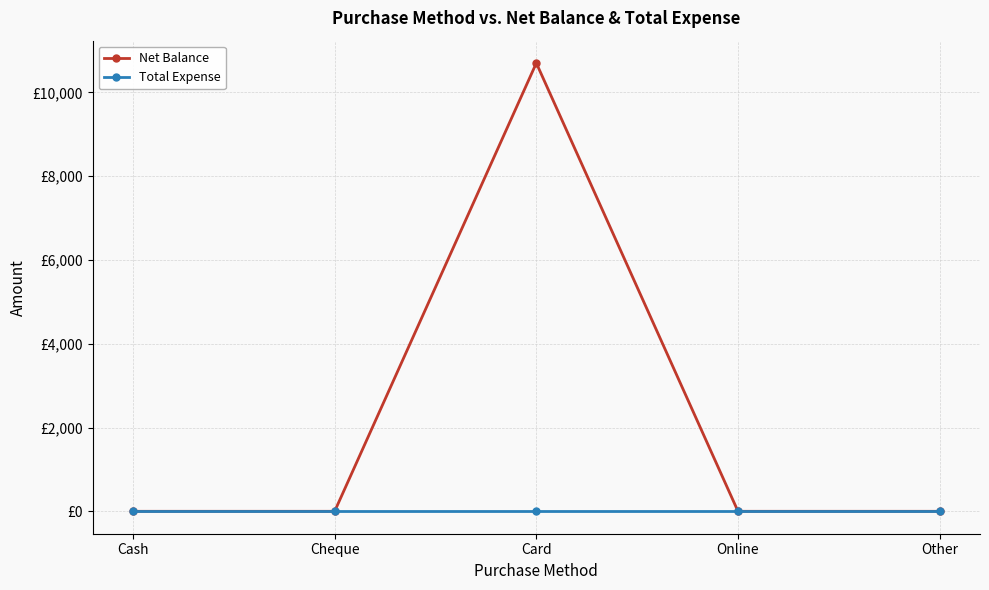

What are all the series names shown in the legend?

Net Balance, Total Expense